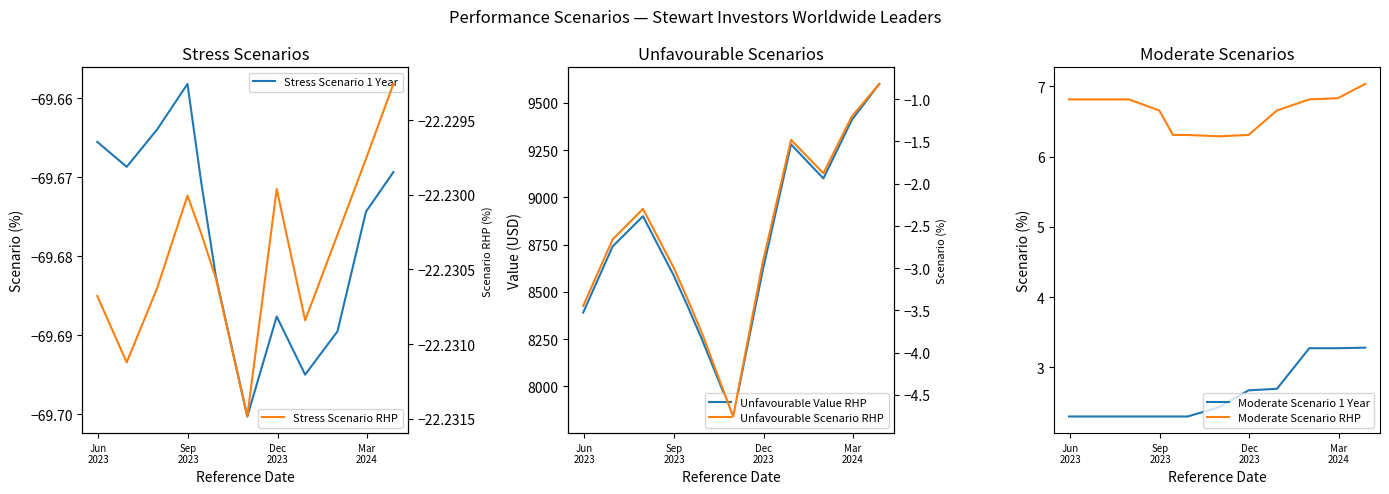

How many lines are shown in the chart?

6